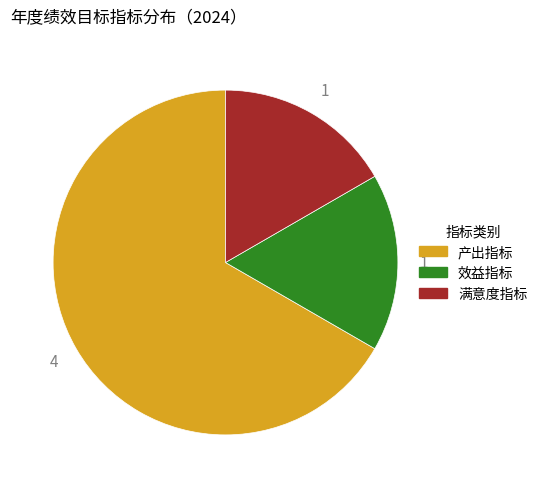

True or false: 效益指标 accounts for 17% of the total.

True